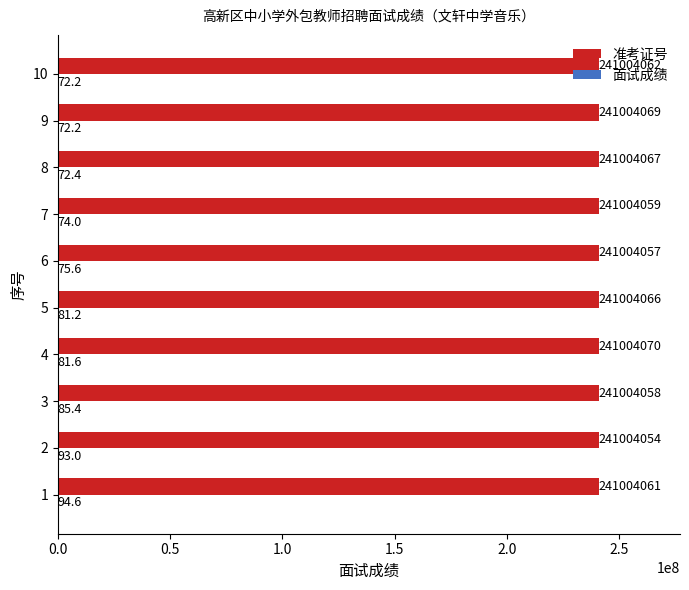

What value does the 准考证号 series have at 6?

241004057.0